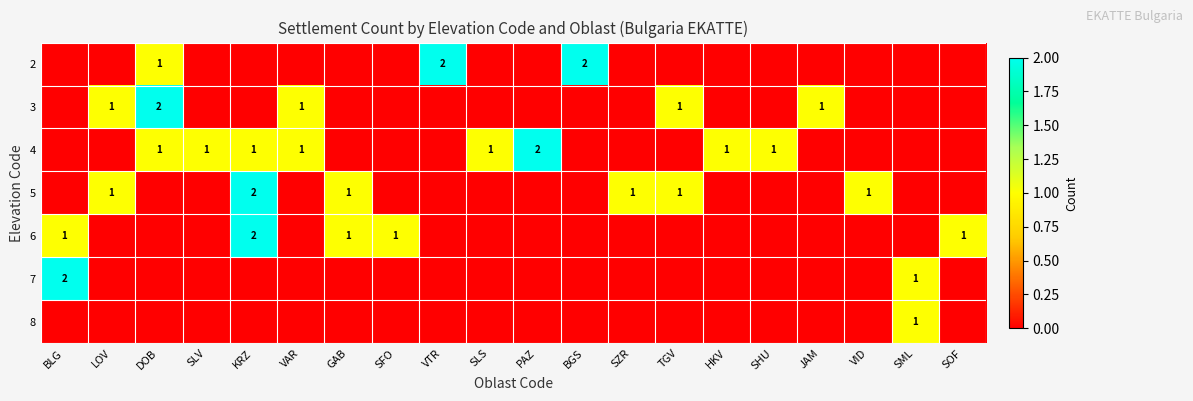

Between VAR and BGS, which series saw the biggest shift?

2